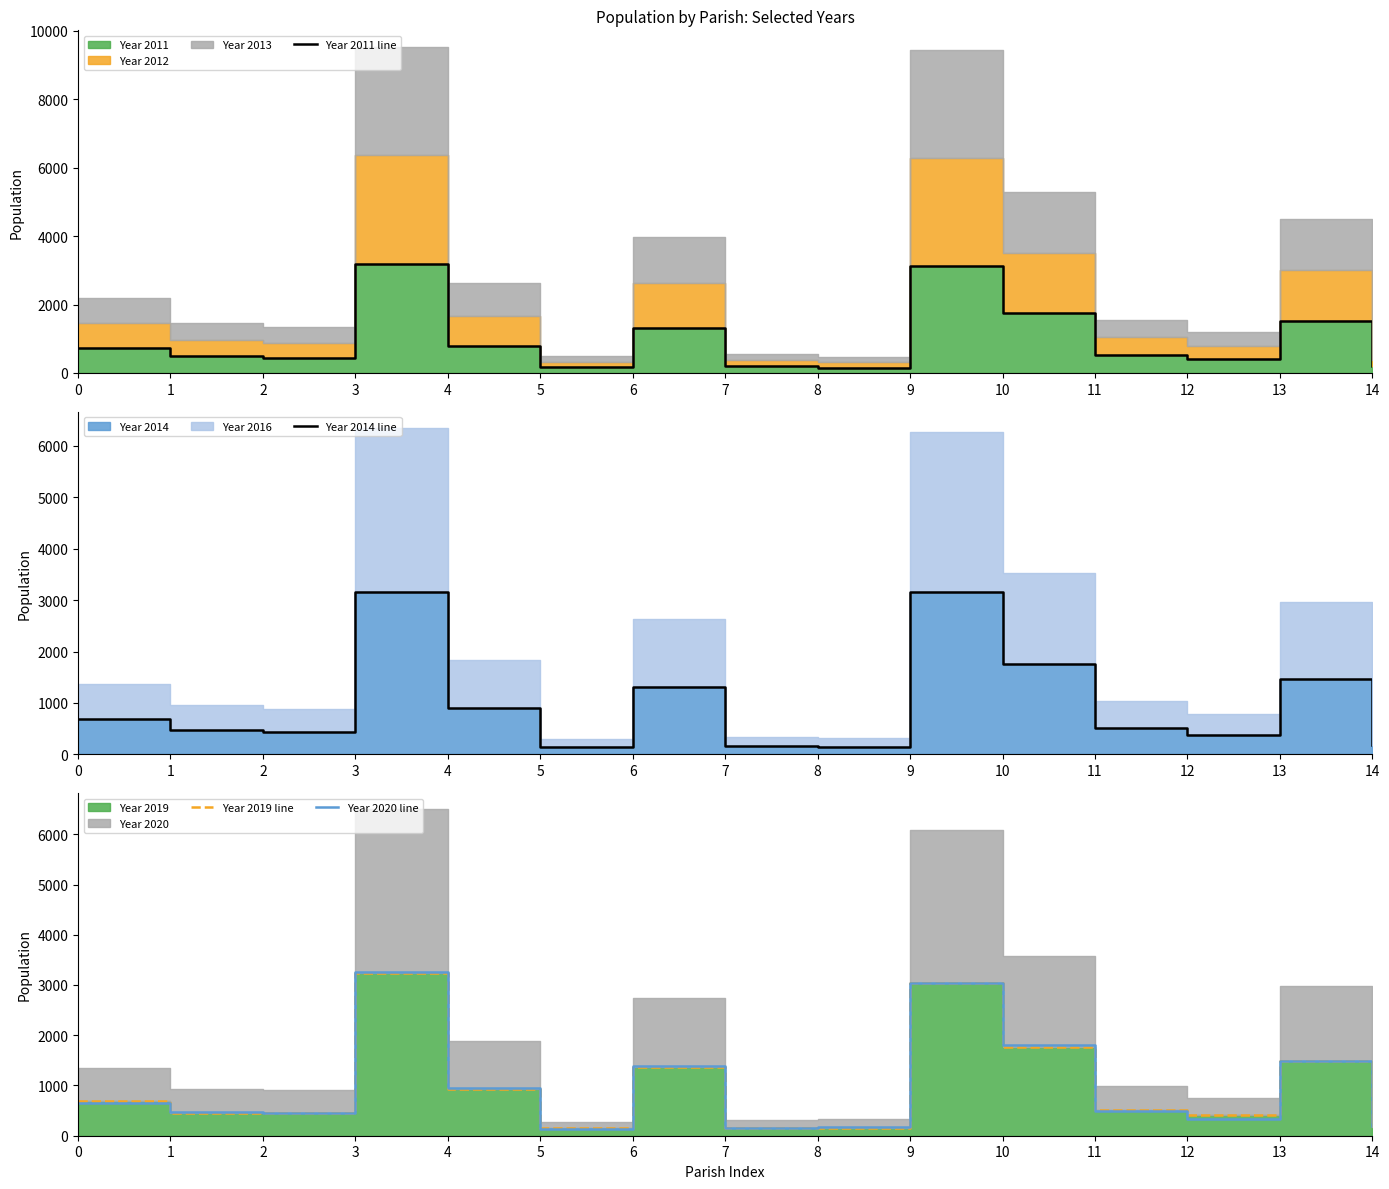

Is the value of Year 2020 line at 14 greater than the value of Year 2011 line at 5?

Yes